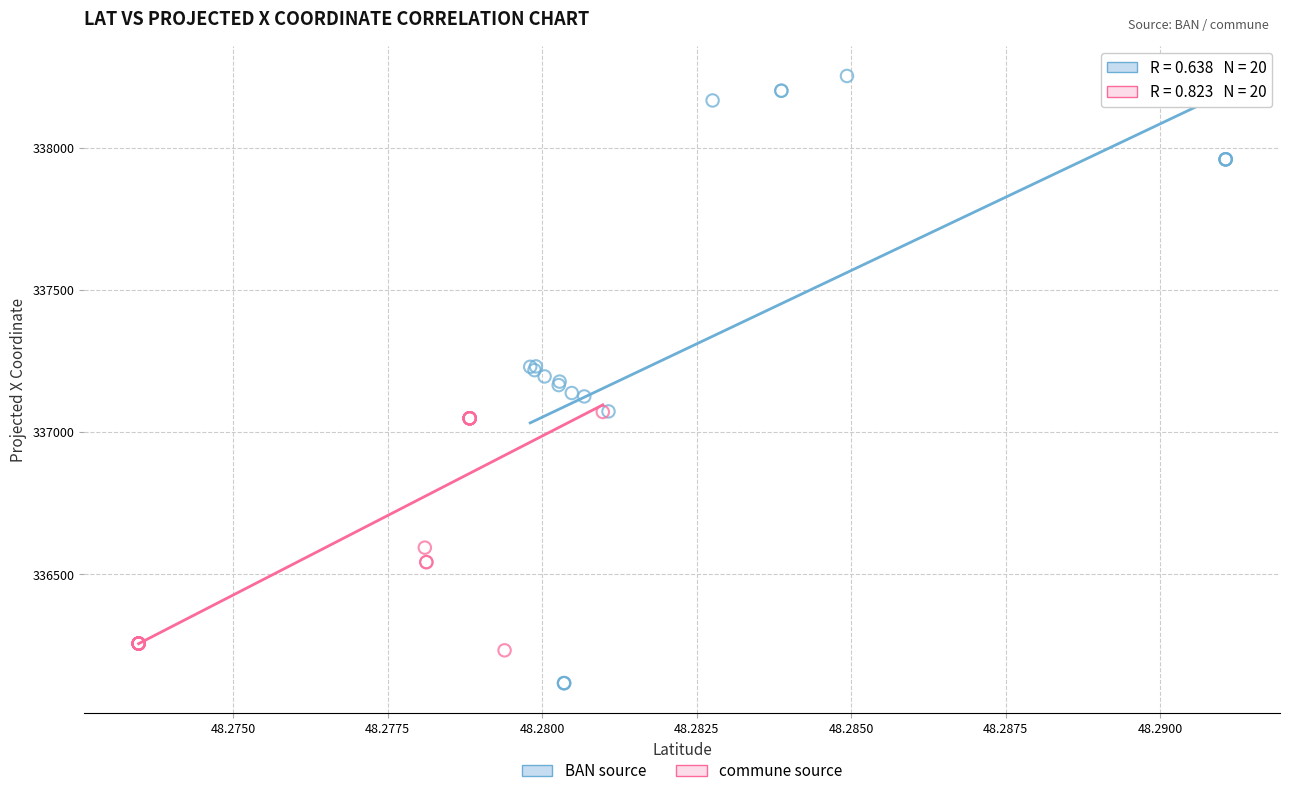

Which series reaches the maximum Y coordinate?

BAN source